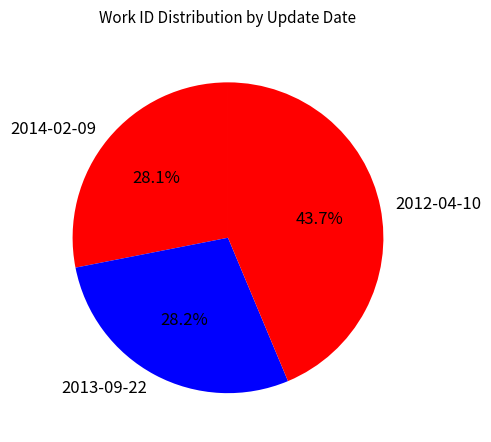

Which category has the biggest portion of the pie?

2012-04-10